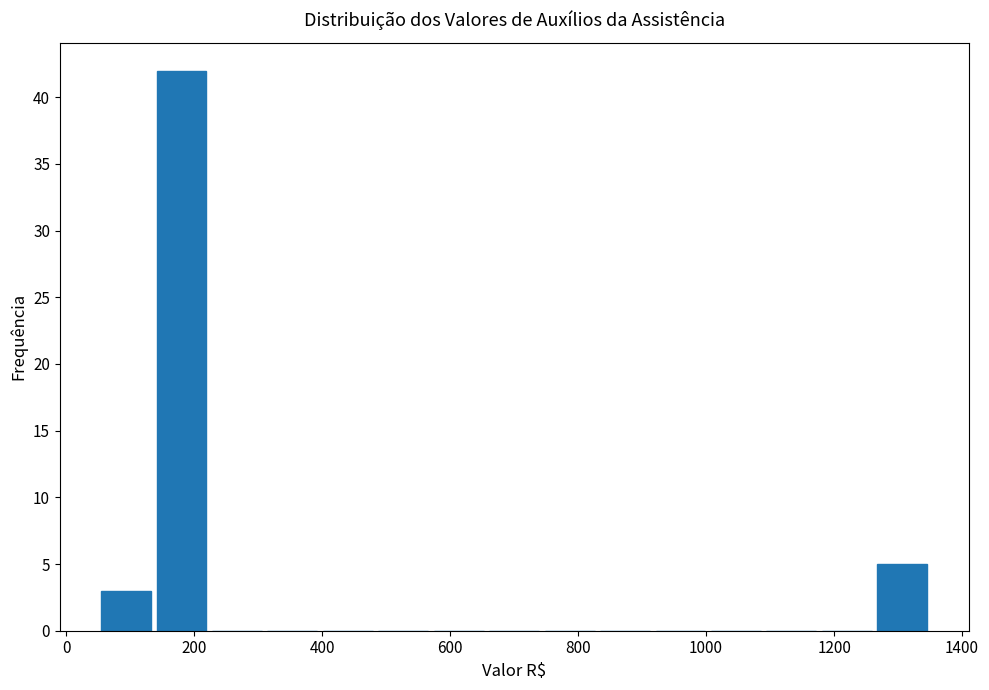

Reading left to right, list every bar in this chart as the range it spans on the x-axis followed by its height. Neither the bar edges nor the heights are printed on the chart, so give them approximately, as read against the axes.

60 to 140: 3
140 to 220: 42
220 to 320: 0
320 to 400: 0
400 to 480: 0
480 to 580: 0
580 to 660: 0
660 to 740: 0
740 to 840: 0
840 to 920: 0
920 to 1000: 0
1000 to 1100: 0
1100 to 1180: 0
1180 to 1260: 0
1260 to 1360: 5